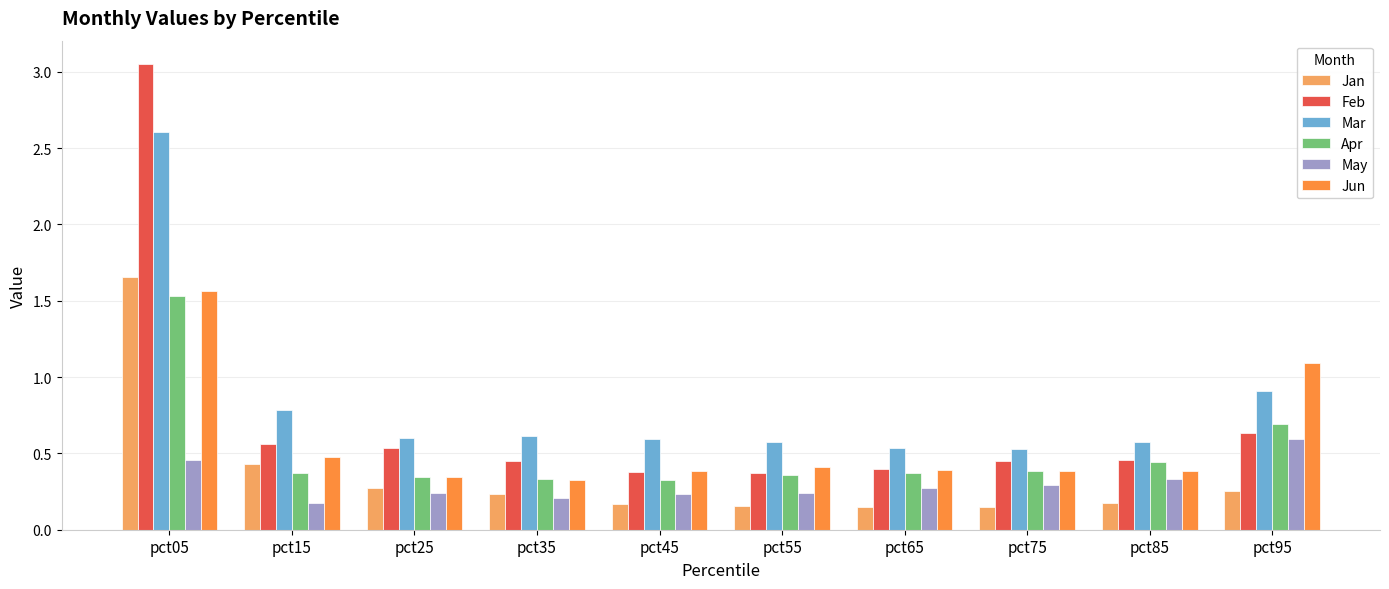

Which category has the highest value across all series?

pct05